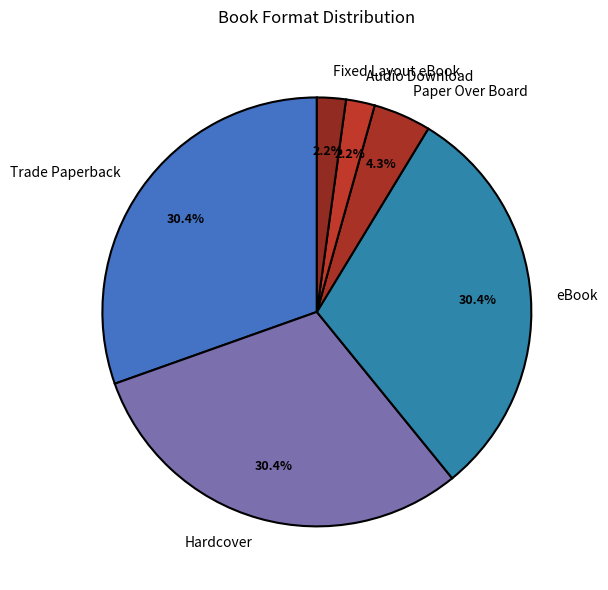

What is the total percentage of eBook and Audio Download?

32.6%